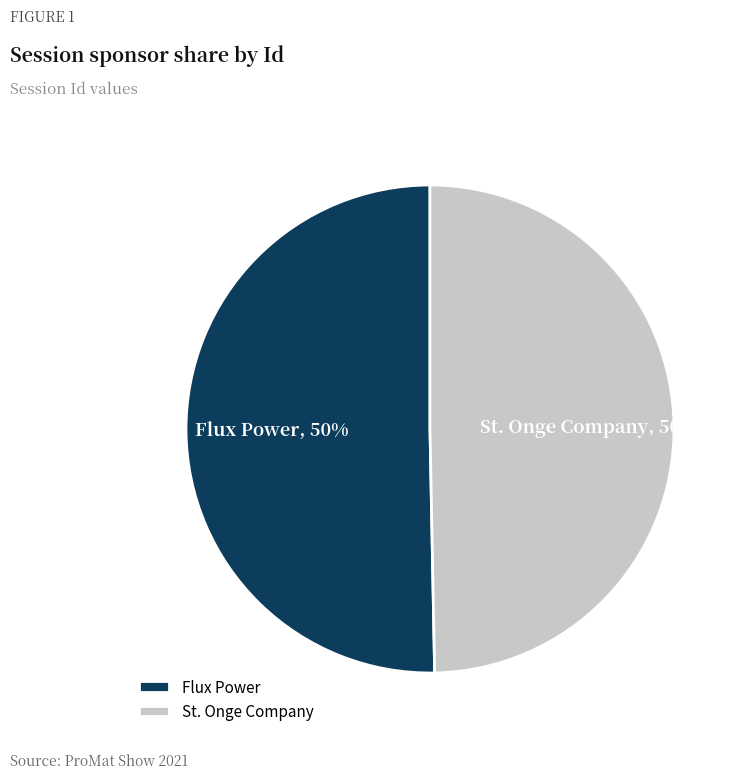

Do Flux Power and St. Onge Company together represent more than half of the pie?

Yes